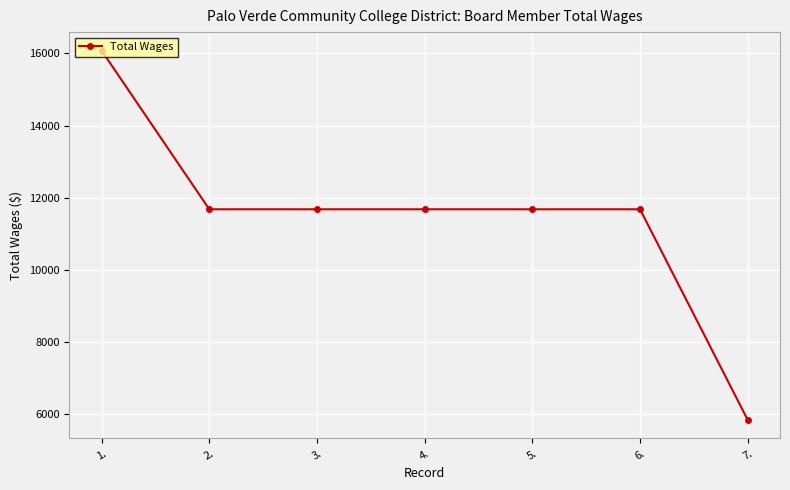

Count the number of categories in the chart.

7